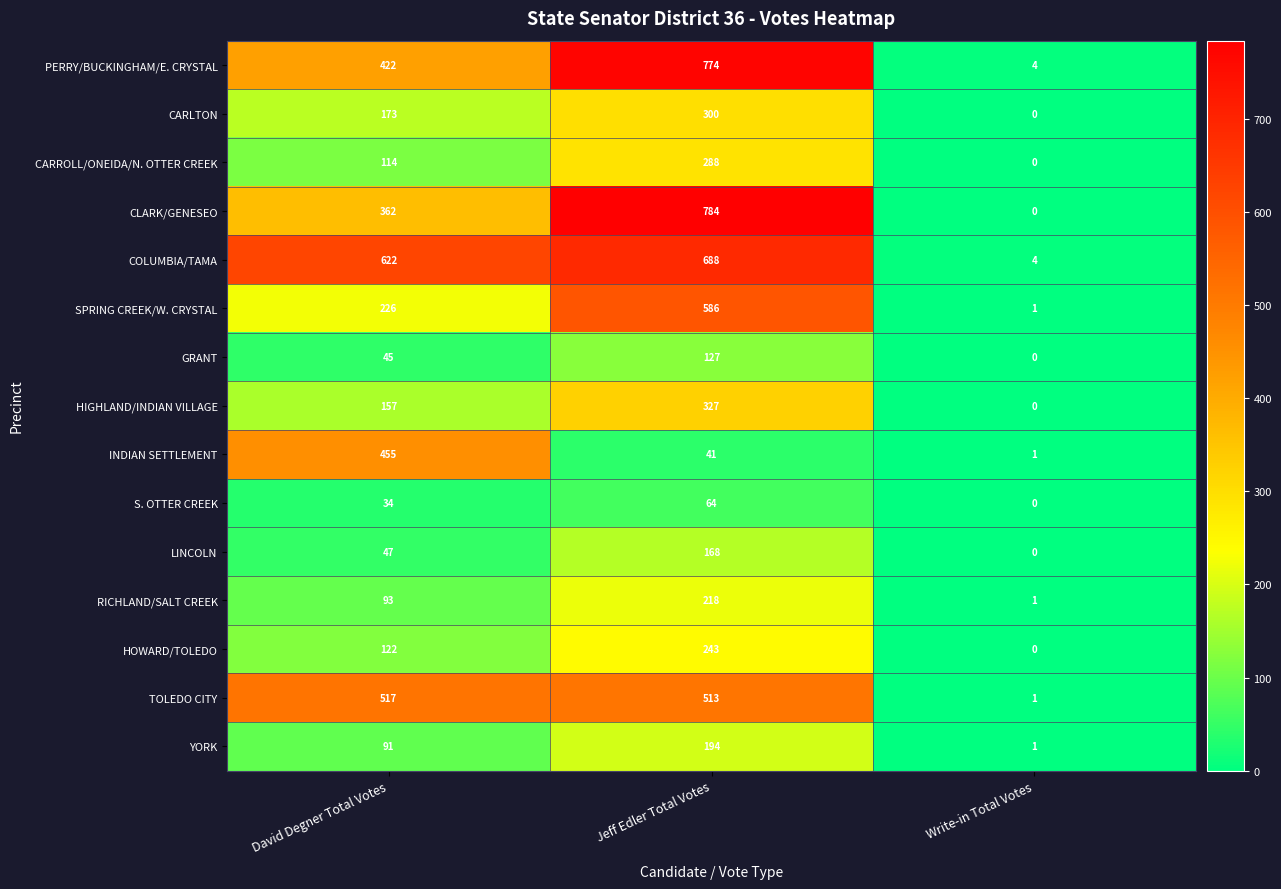

What is the difference between the maximum and minimum values in the CLARK/GENESEO series?

784